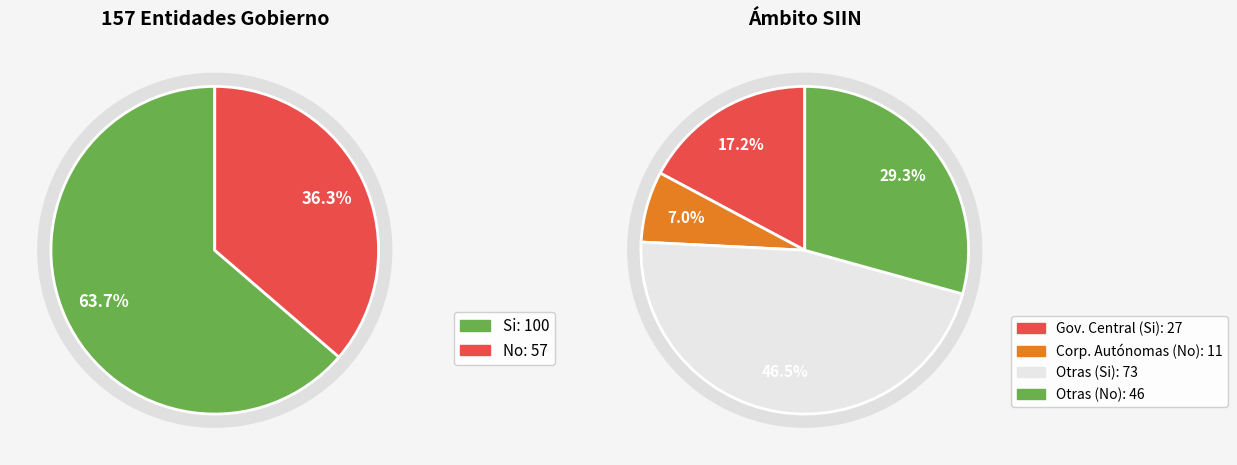

How many segments does this pie chart have?

2